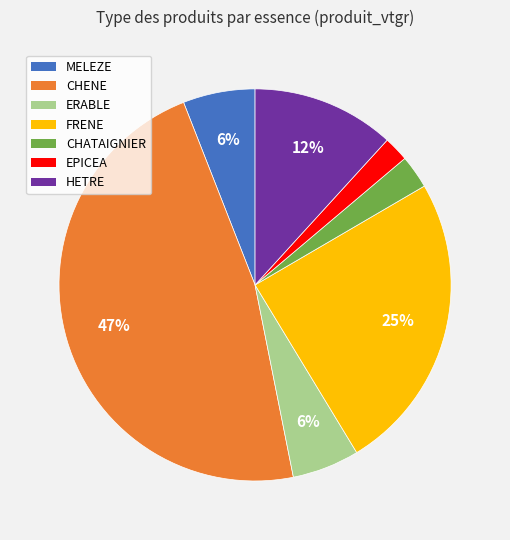

Combined, do FRENE and HETRE account for over 50%?

No